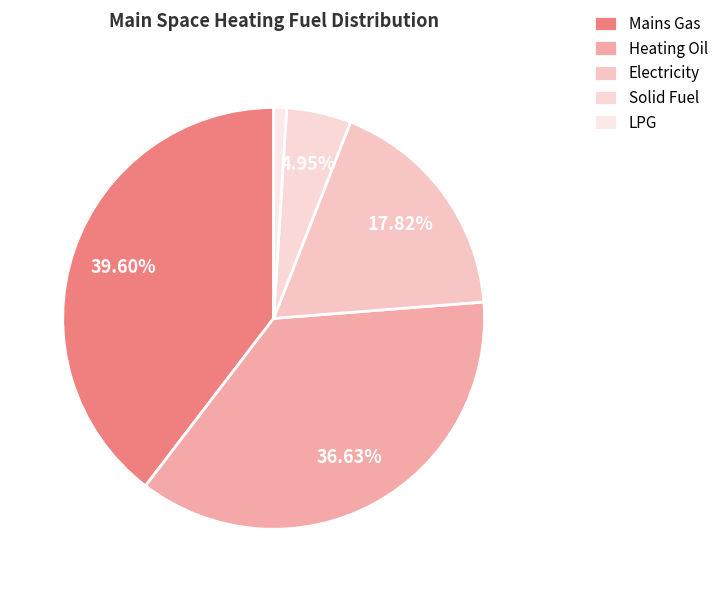

The Mains Gas slice represents 53% of the pie. True or false?

False